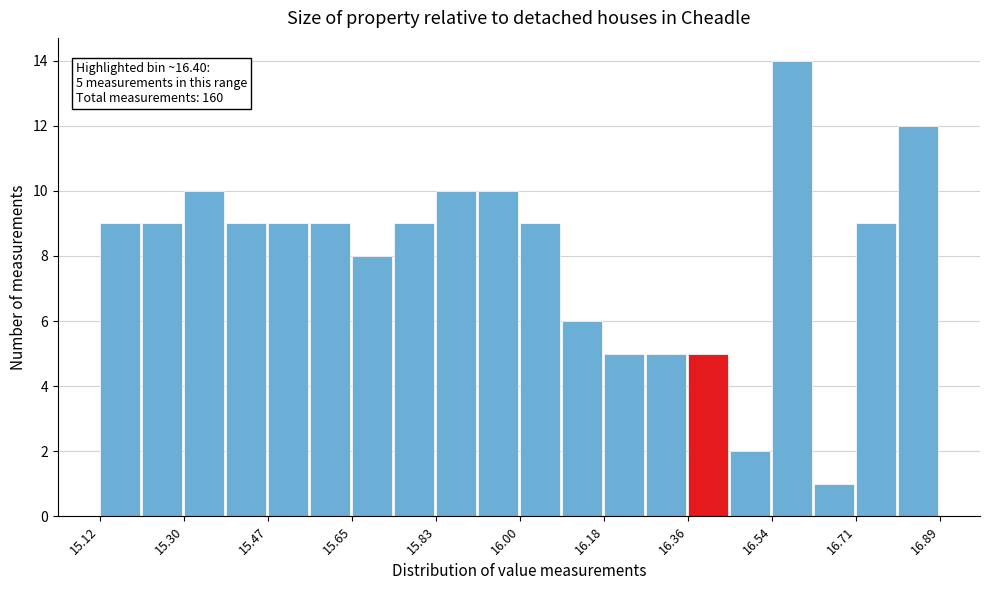

Over which range of the x-axis is the bar tallest?

16.54 to 16.62